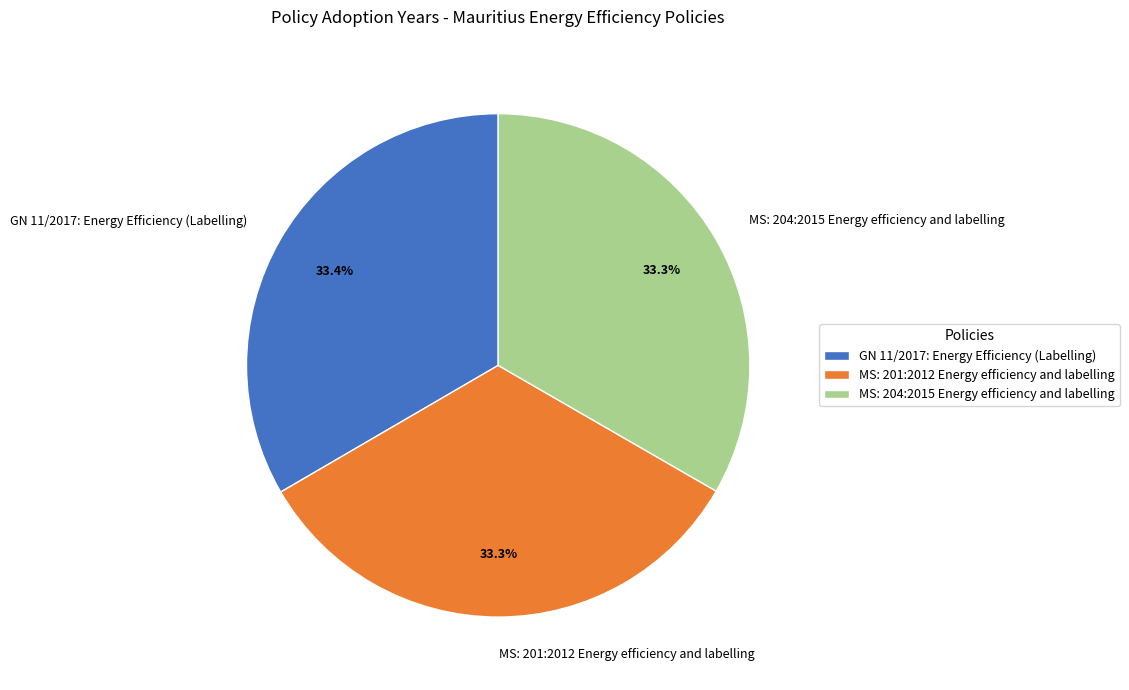

What is the ratio of the value at GN 11/2017: Energy Efficiency (Labelling) to the value at MS: 201:2012 Energy efficiency and labelling?

1.0